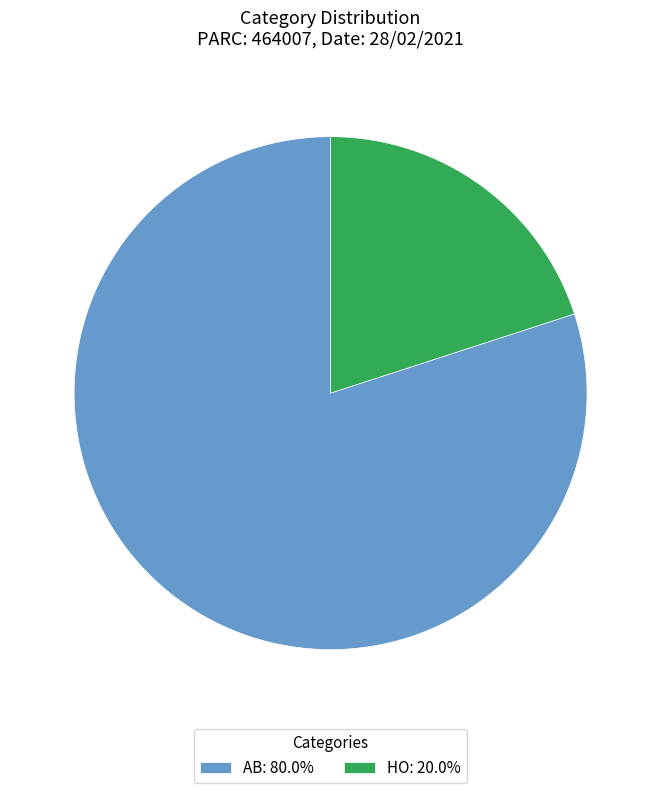

Is HO: 20.0% the majority of the pie?

No